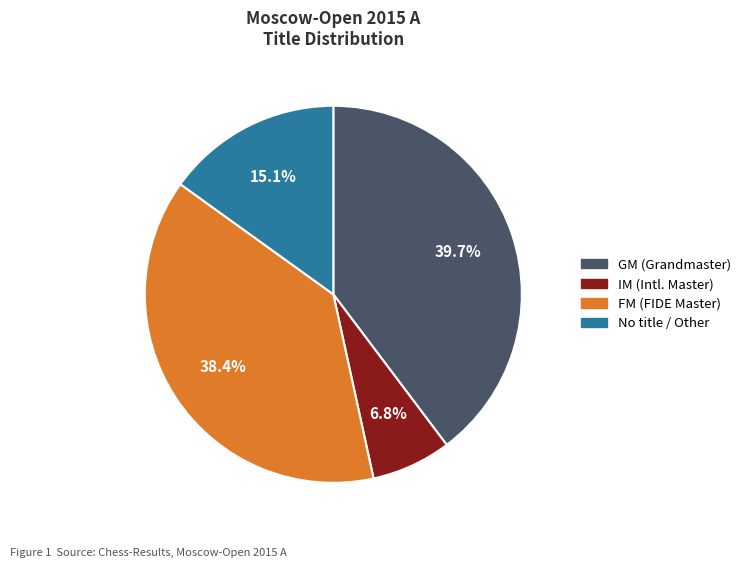

Does any single category account for the majority?

No